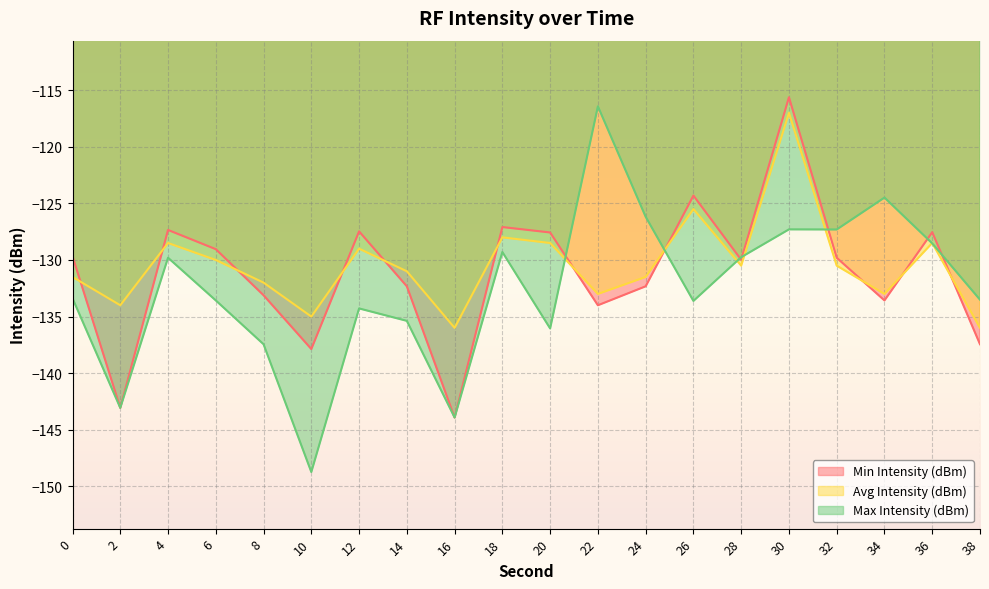

In Min Intensity (dBm), how many points are higher than both neighbors (excluding endpoints)?

6